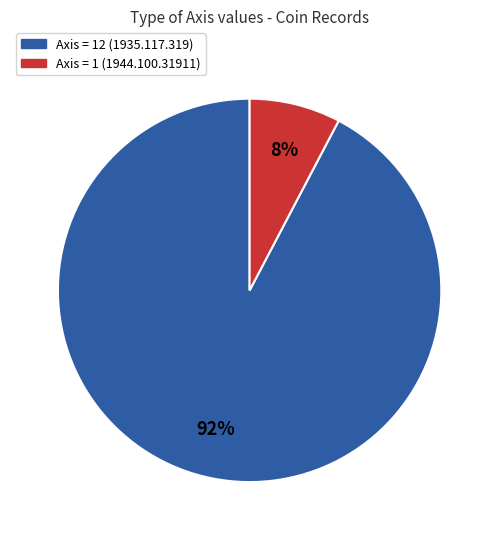

To the nearest percent, what is the average slice percentage?

50%